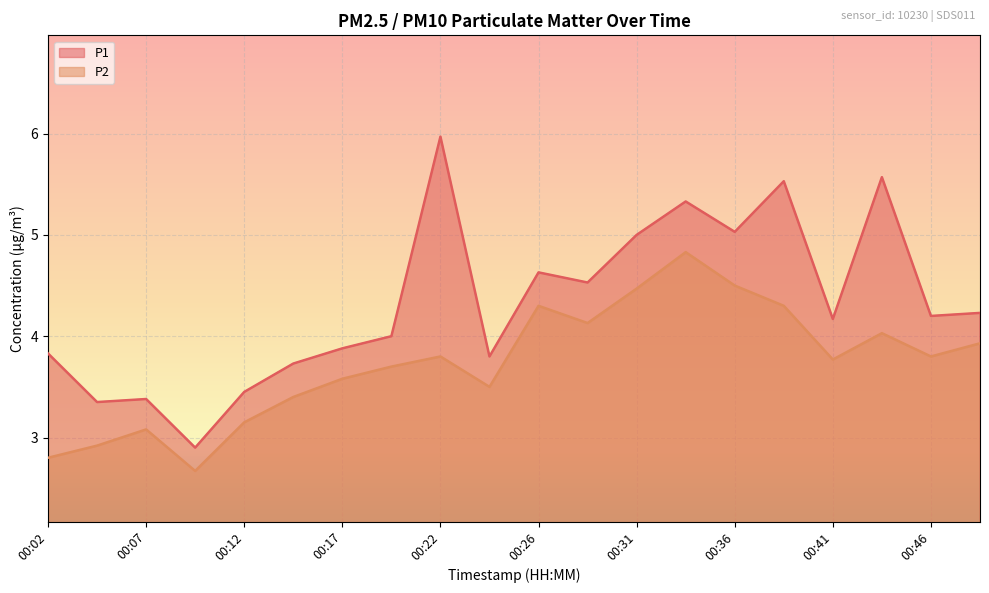

Which category has the highest value across all series?

00:22